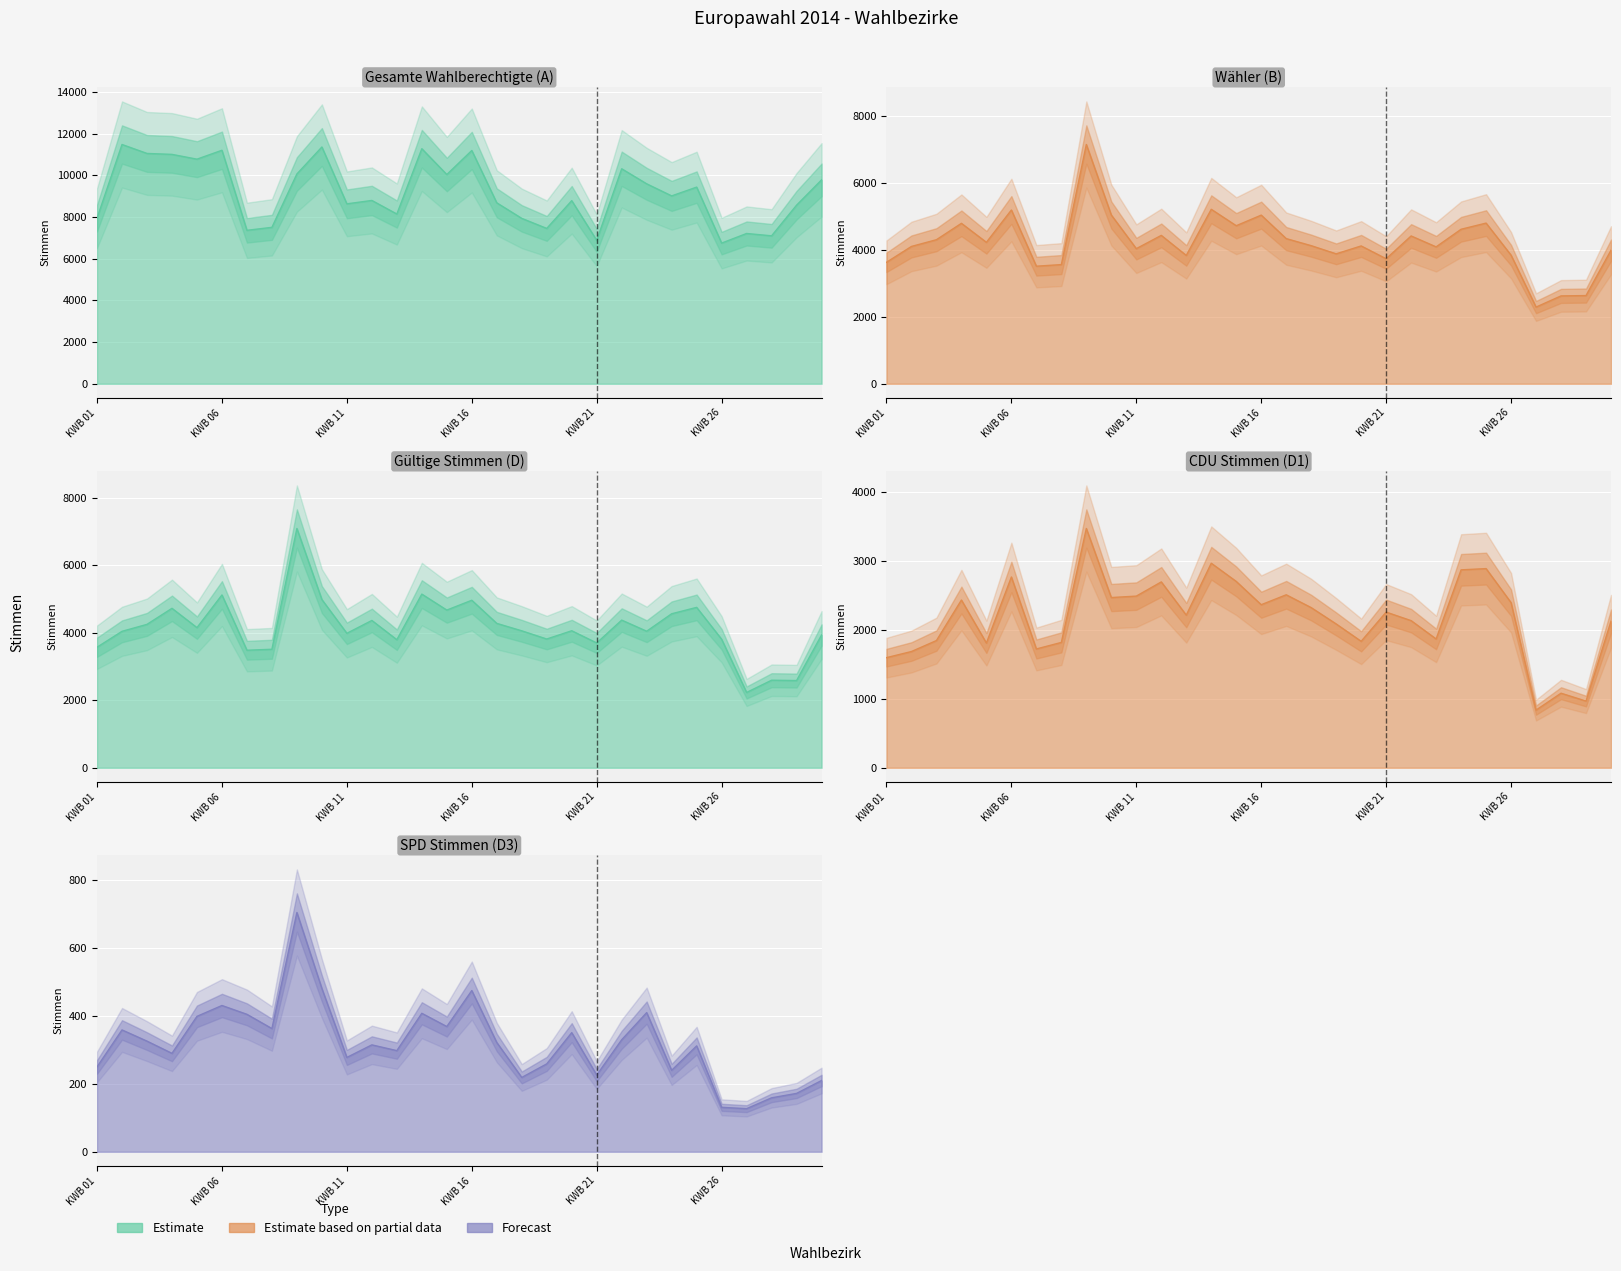

What is the difference between the maximum and minimum values in the D3 series?

578